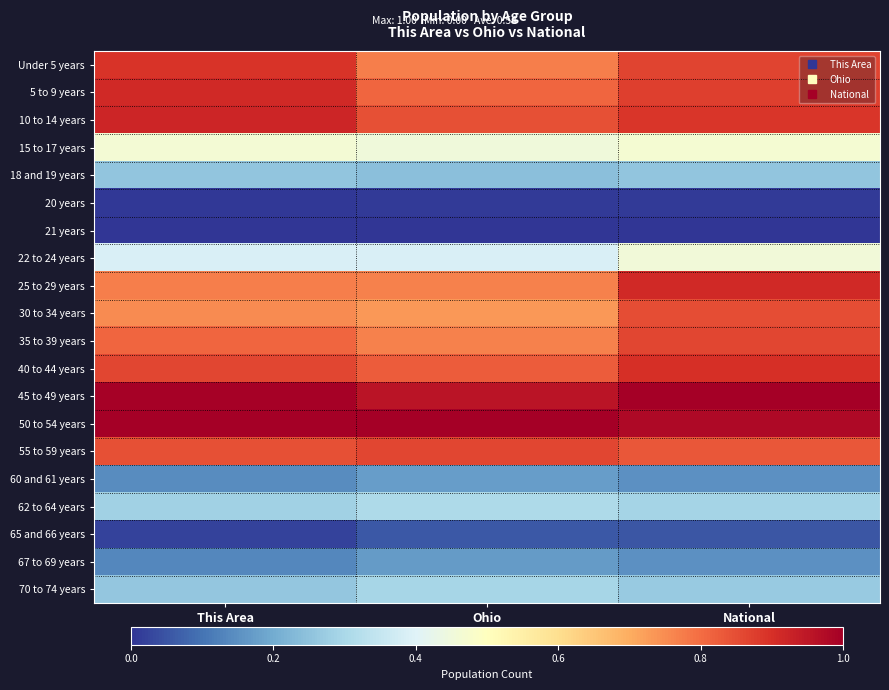

Between Ohio and This Area, which is larger?

This Area